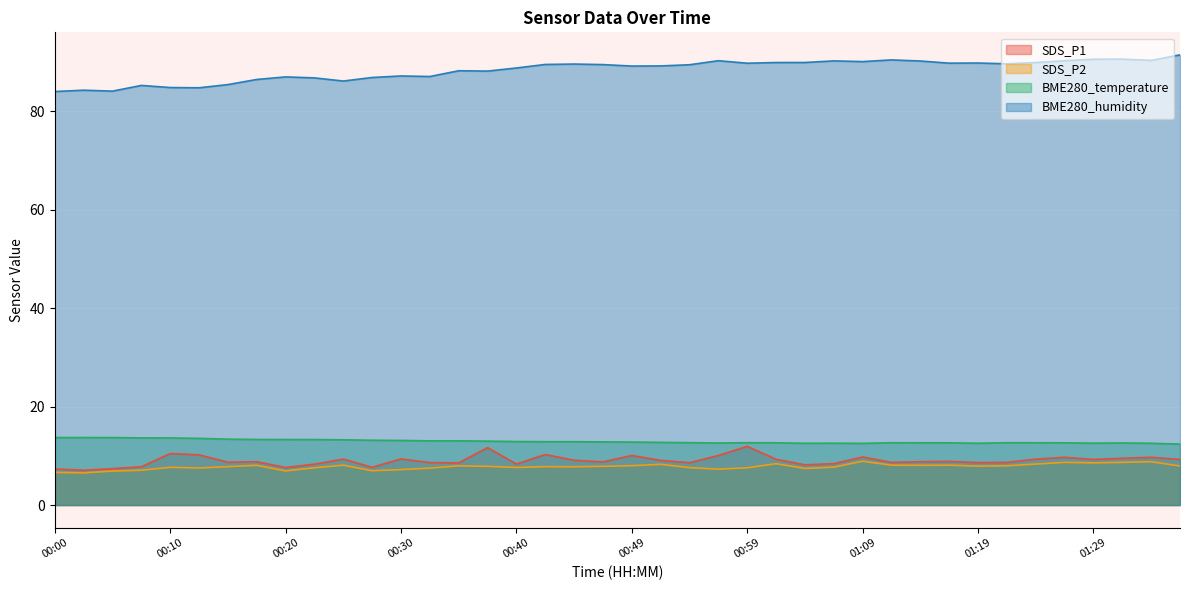

True or false: SDS_P1 has more than 1 points higher than both neighbors.

True